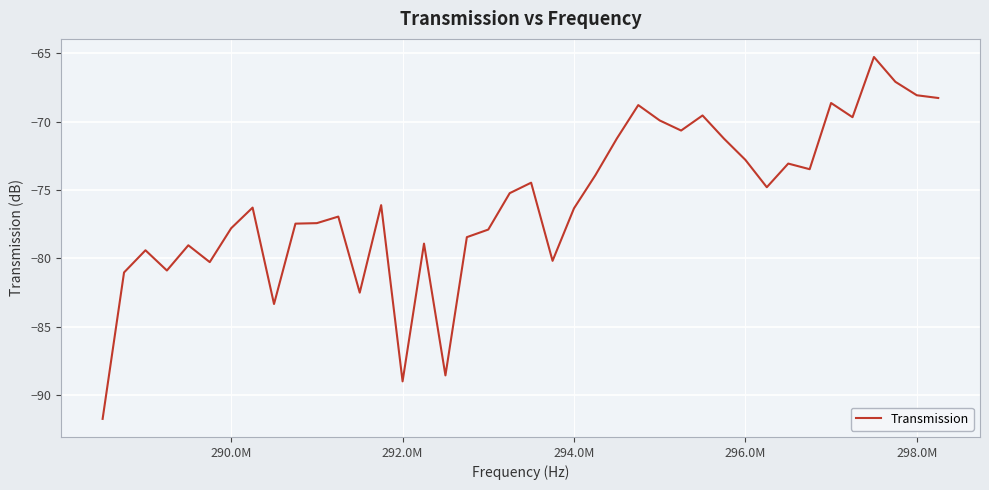

What is the difference between the maximum and minimum values?

26.5